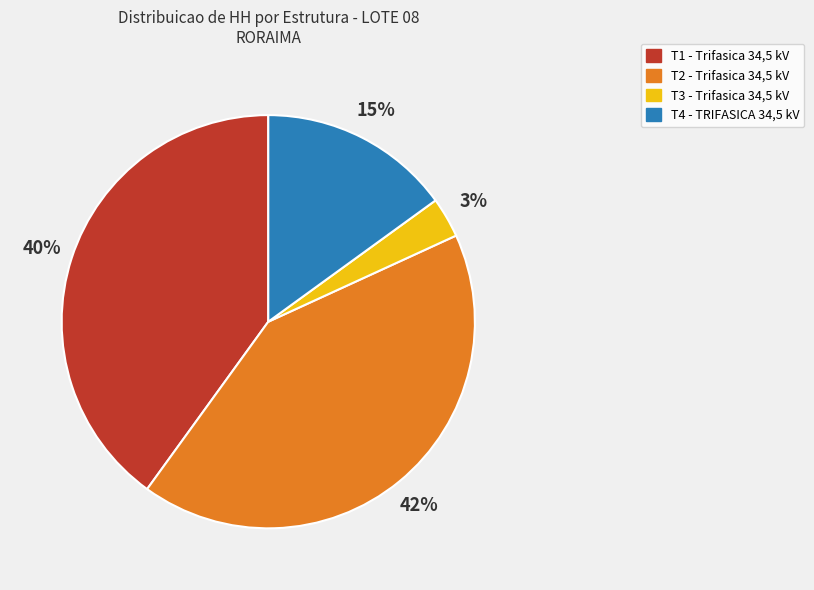

The T3 - Trifasica 34,5 kV slice represents 3% of the pie. True or false?

True